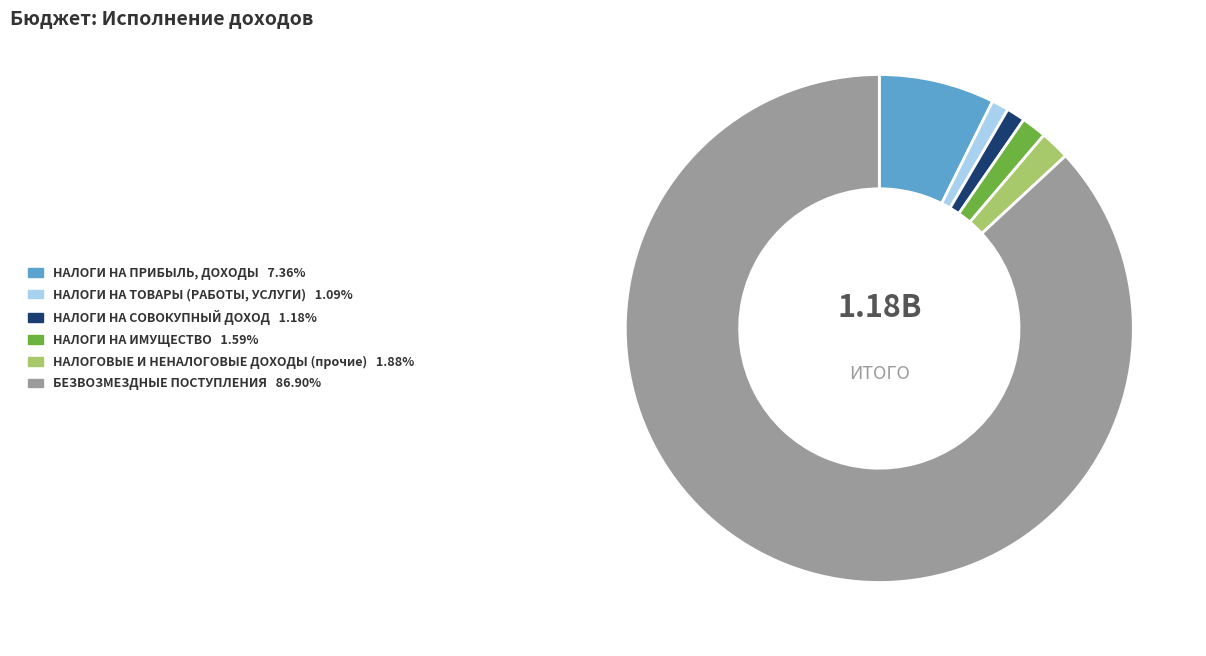

Is it true that НАЛОГИ НА ПРИБЫЛЬ, ДОХОДЫ is 15% of the pie?

False